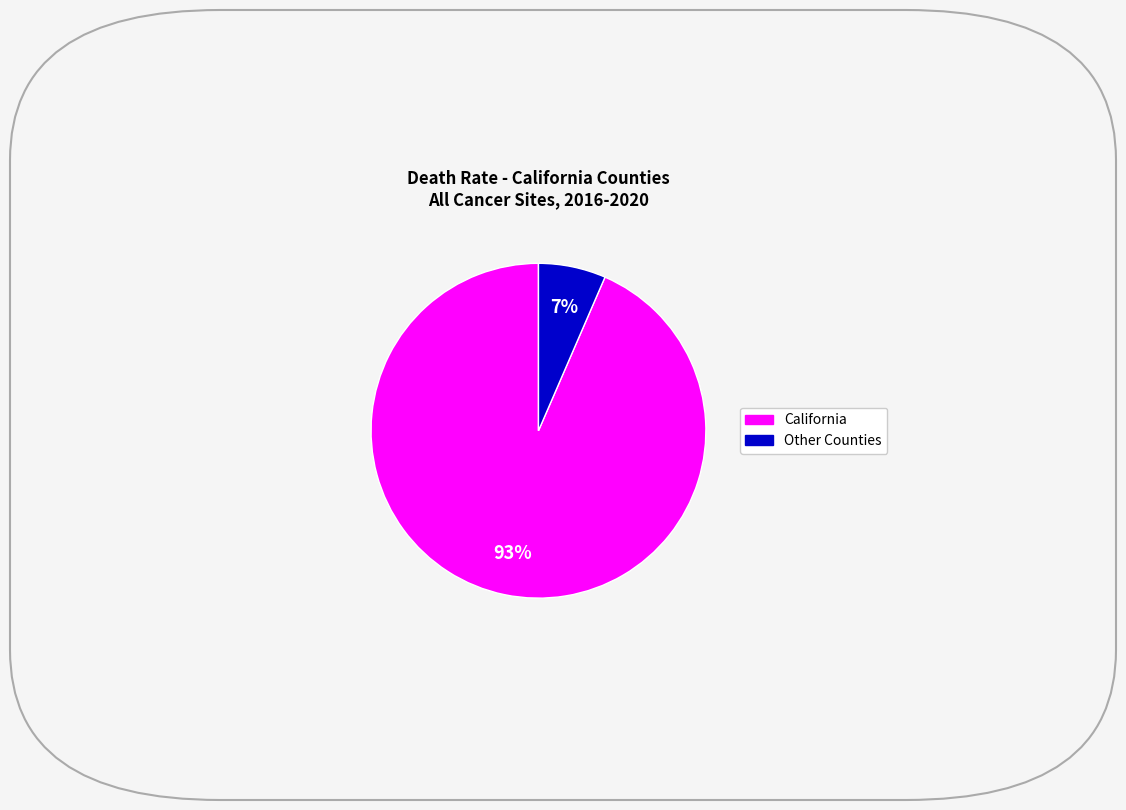

To the nearest percent, what is the average slice percentage?

50%